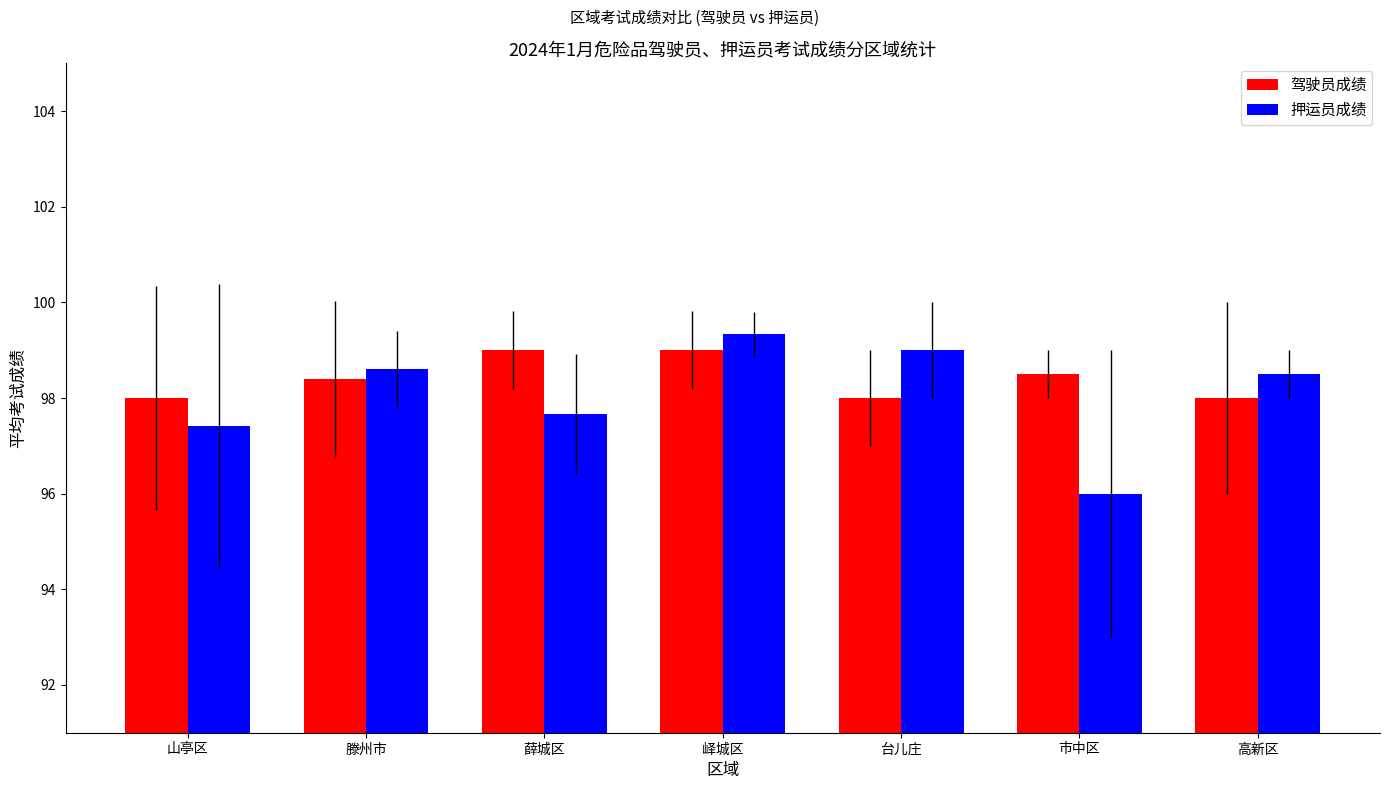

At which label does 押运员成绩 reach its minimum?

市中区